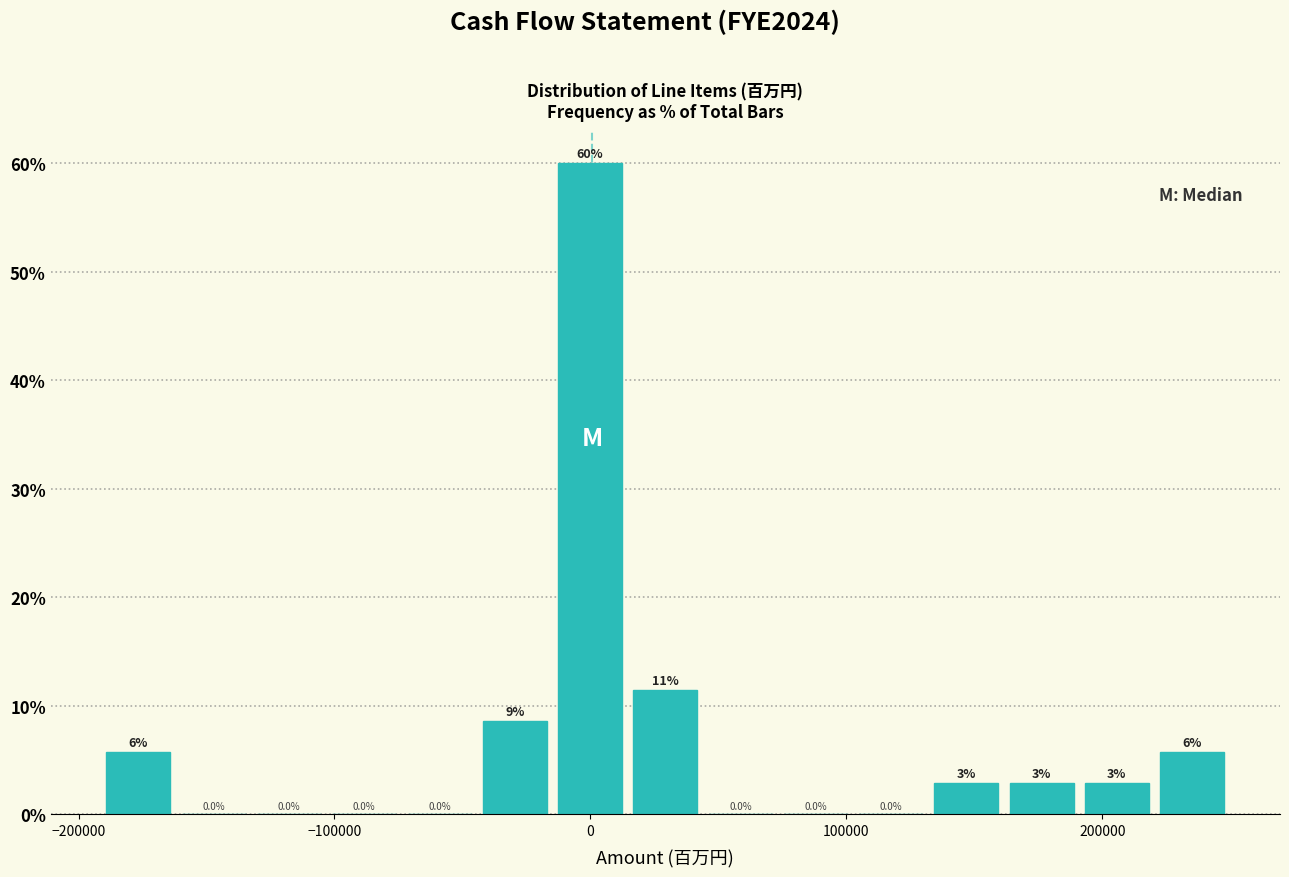

Around what value on the x-axis is the tallest bar? Give the approximate position of its centre, as read against the axis.

0